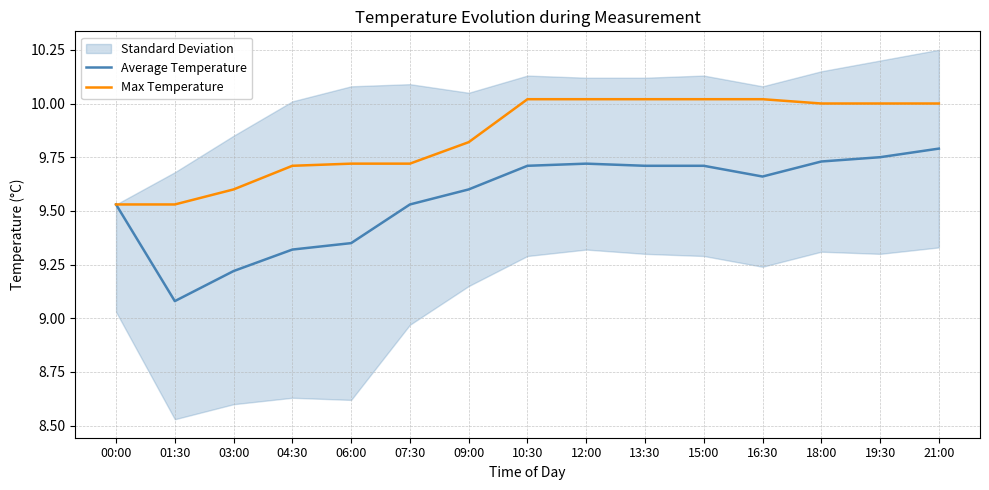

True or false: Average Temperature has more than 1 points higher than both neighbors.

False